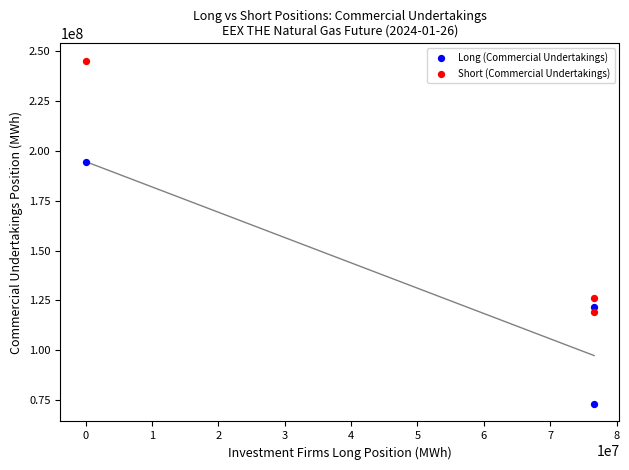

What are all the series names shown in the legend?

Long (Commercial Undertakings), Short (Commercial Undertakings)